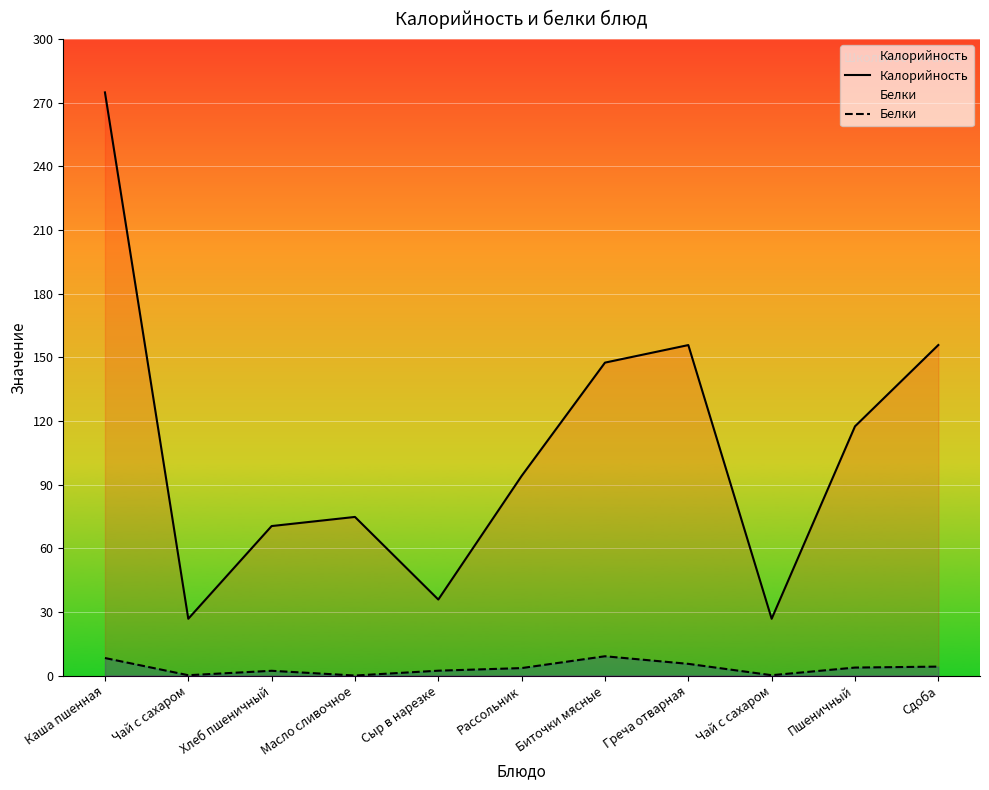

Is the value of Белки at Масло сливочное greater than the value of Калорийность at Чай с сахаром?

No